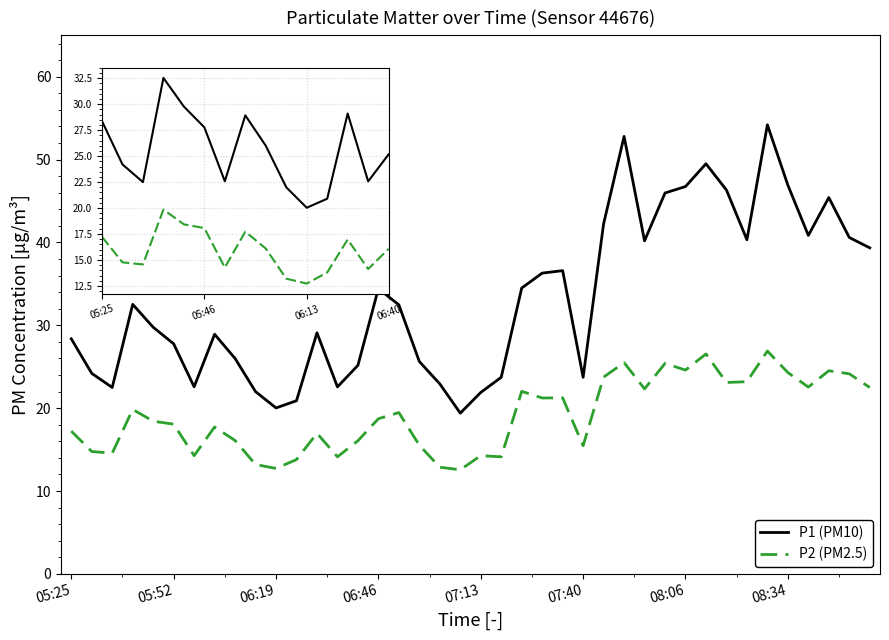

At how many categories does at least one series exceed 44?

8